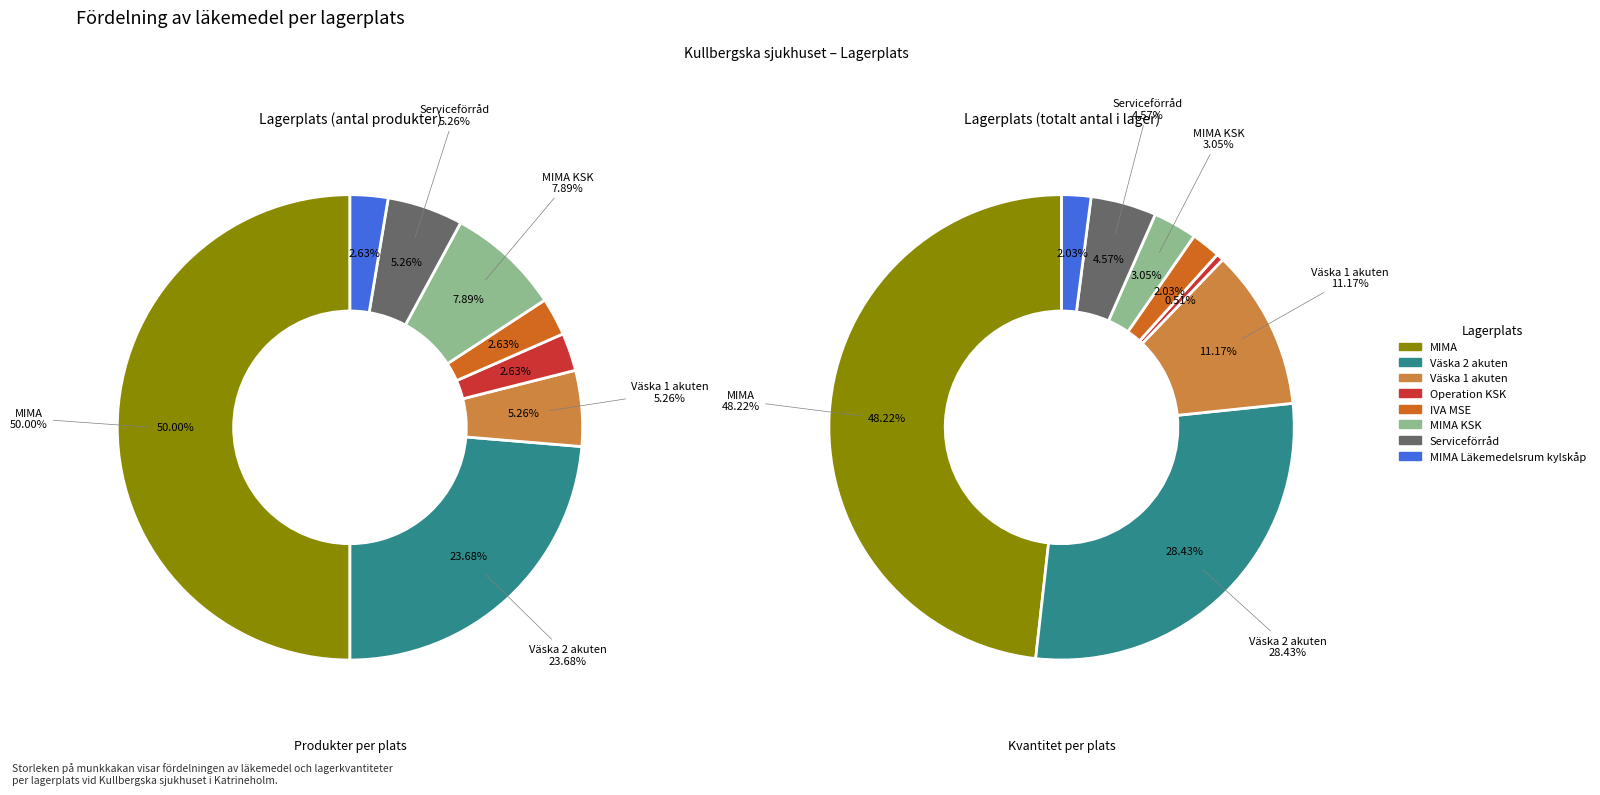

To the nearest percent, what is the difference between the Väska 2 akuten and IVA MSE slice percentages?

21%